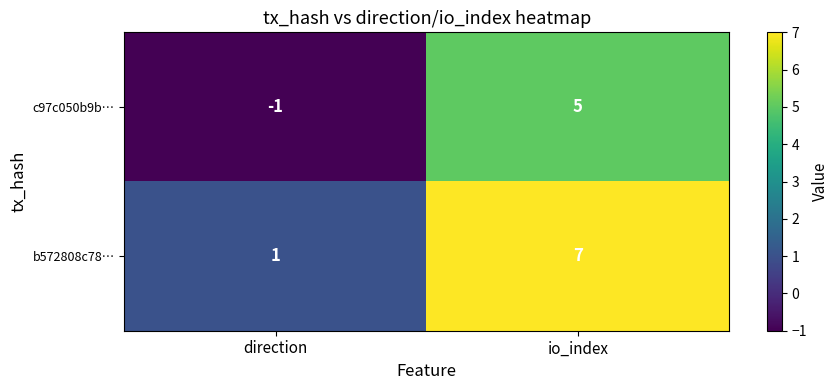

Rank the series at io_index from lowest to highest value.

c97c050b9b…, b572808c78…